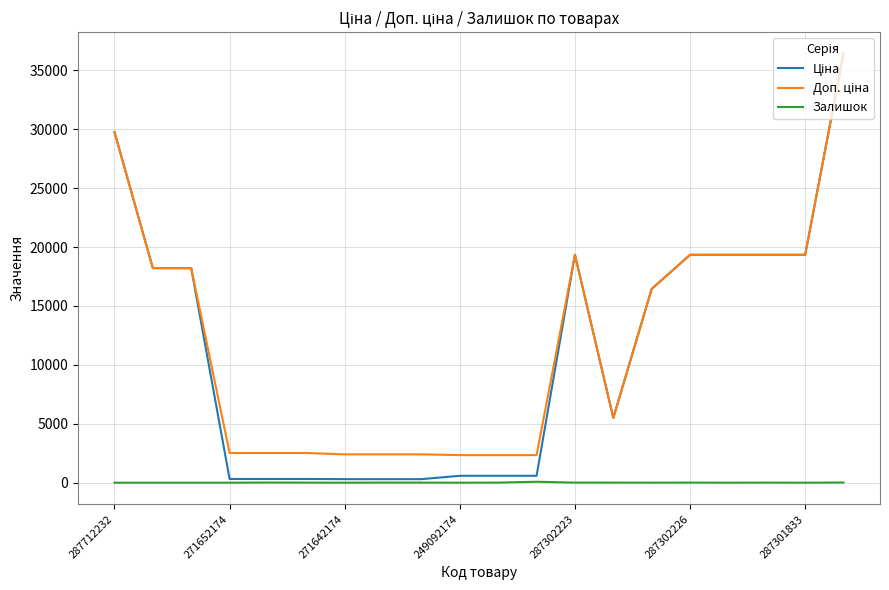

How many lines are shown in the chart?

3